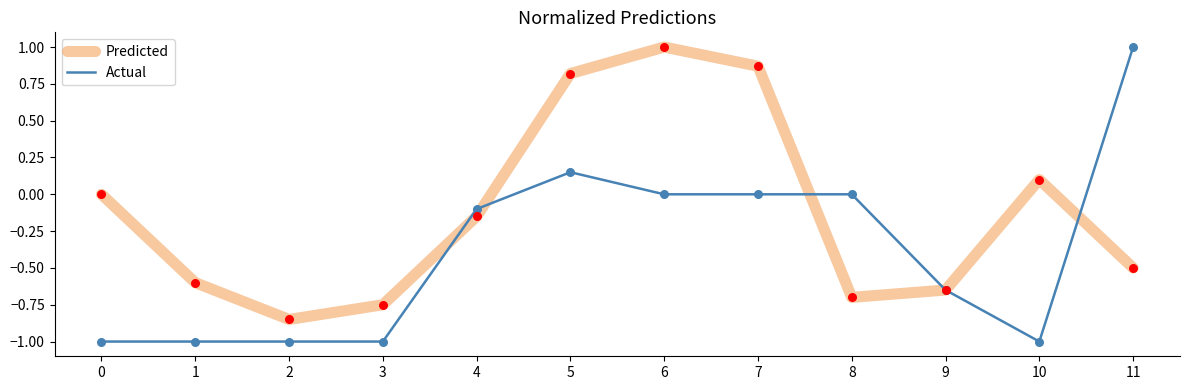

Which series has the largest total across all categories?

Predicted